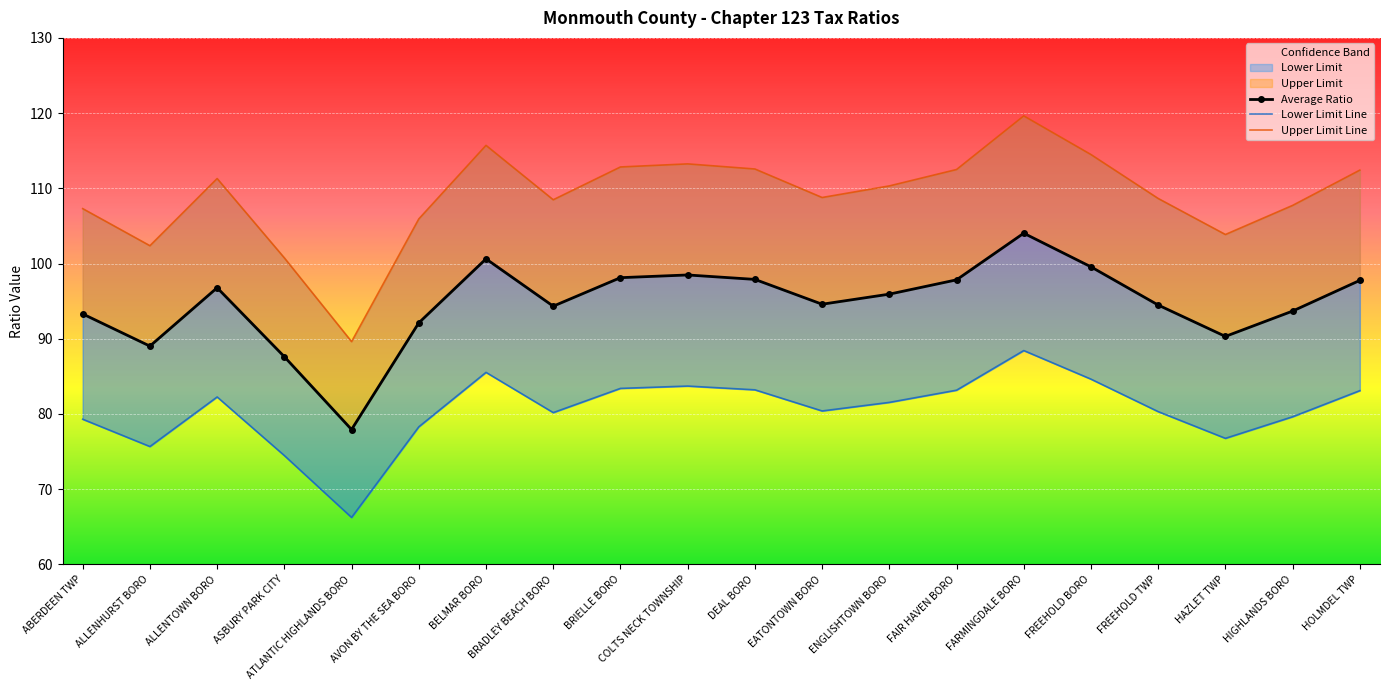

How many lines are shown in the chart?

3